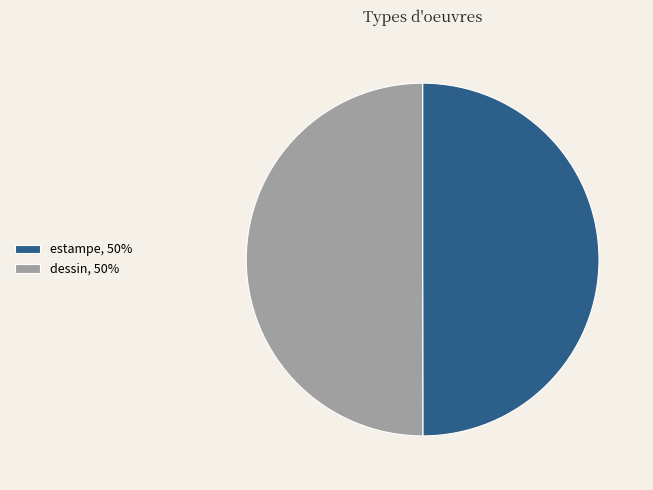

Is the sum of estampe, 50% and dessin, 50% greater than half?

Yes